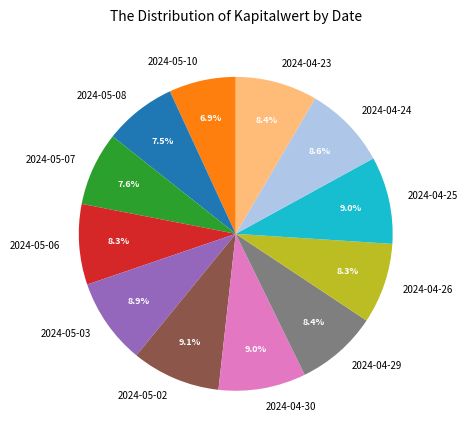

The 2024-05-06 slice represents 1% of the pie. True or false?

False